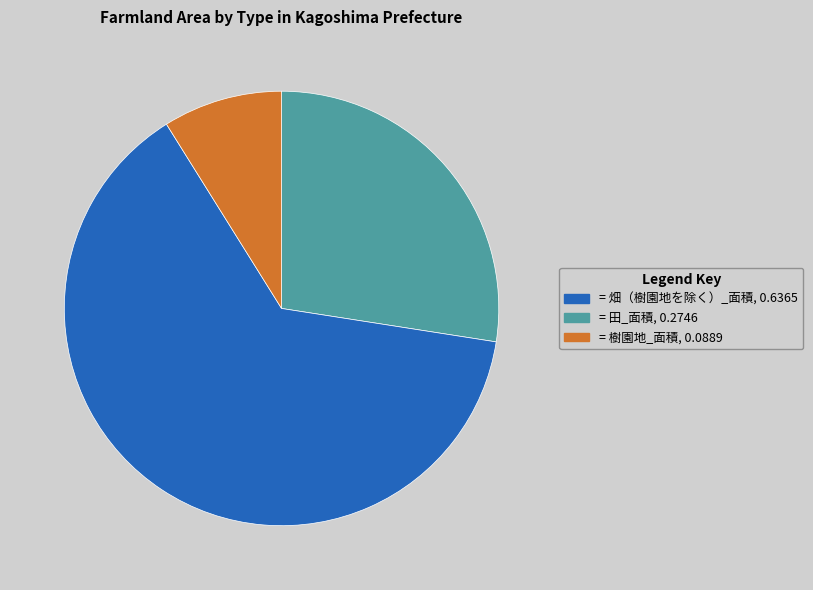

Is there a majority slice in this chart?

Yes